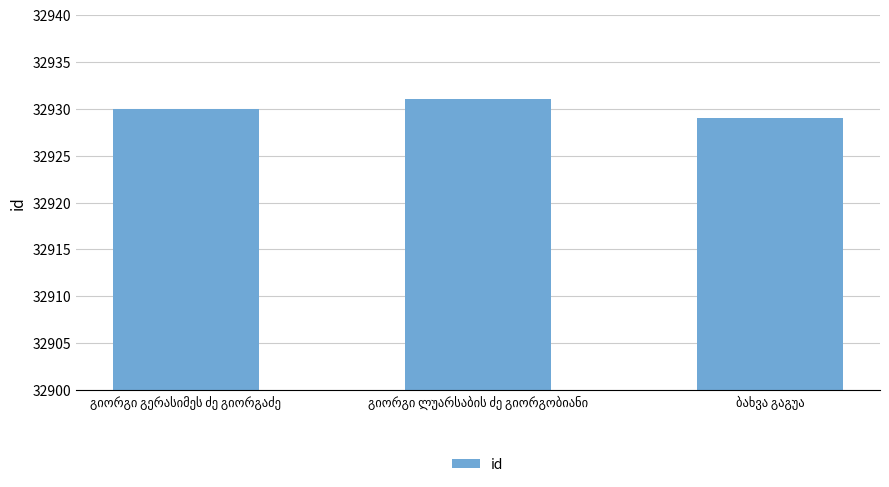

What is the smallest value displayed?

32929